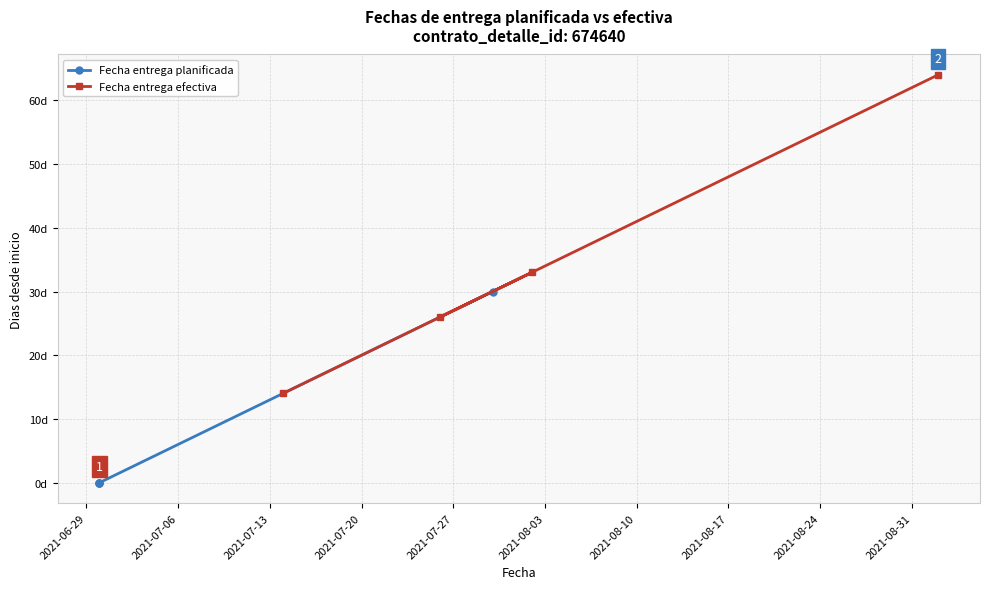

Count the Fecha entrega efectiva values in the range 26 to 64.

3